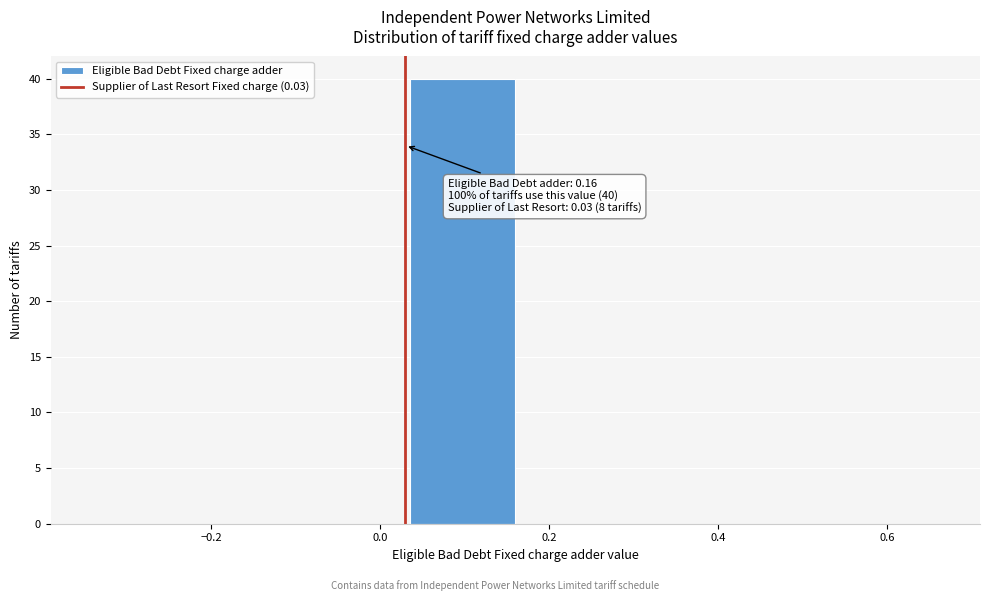

Which range on the x-axis has the tallest bar?

0.035 to 0.160